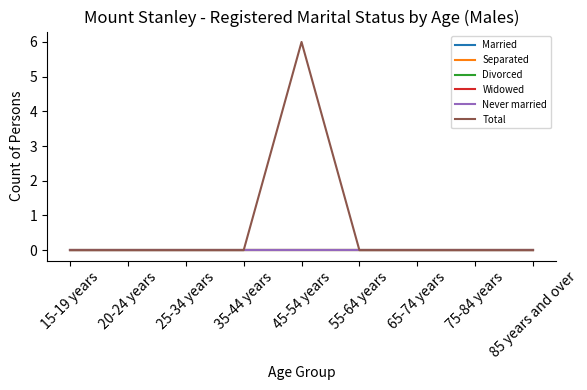

The value of Divorced at 35-44 years is 0. True or false?

True